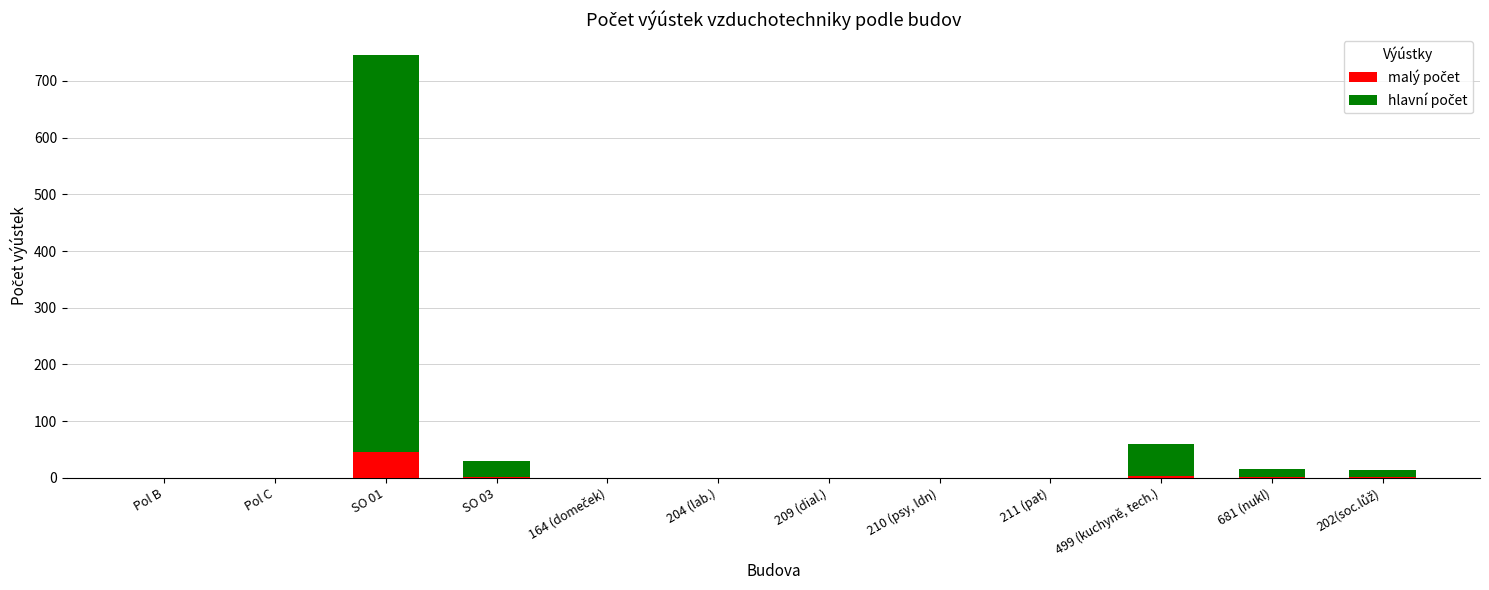

What position from the right is Pol C?

11